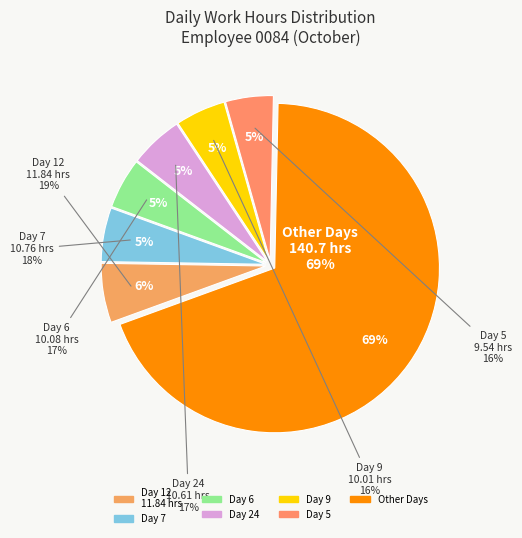

True or false: Day 15 accounts for 1% of the total.

False